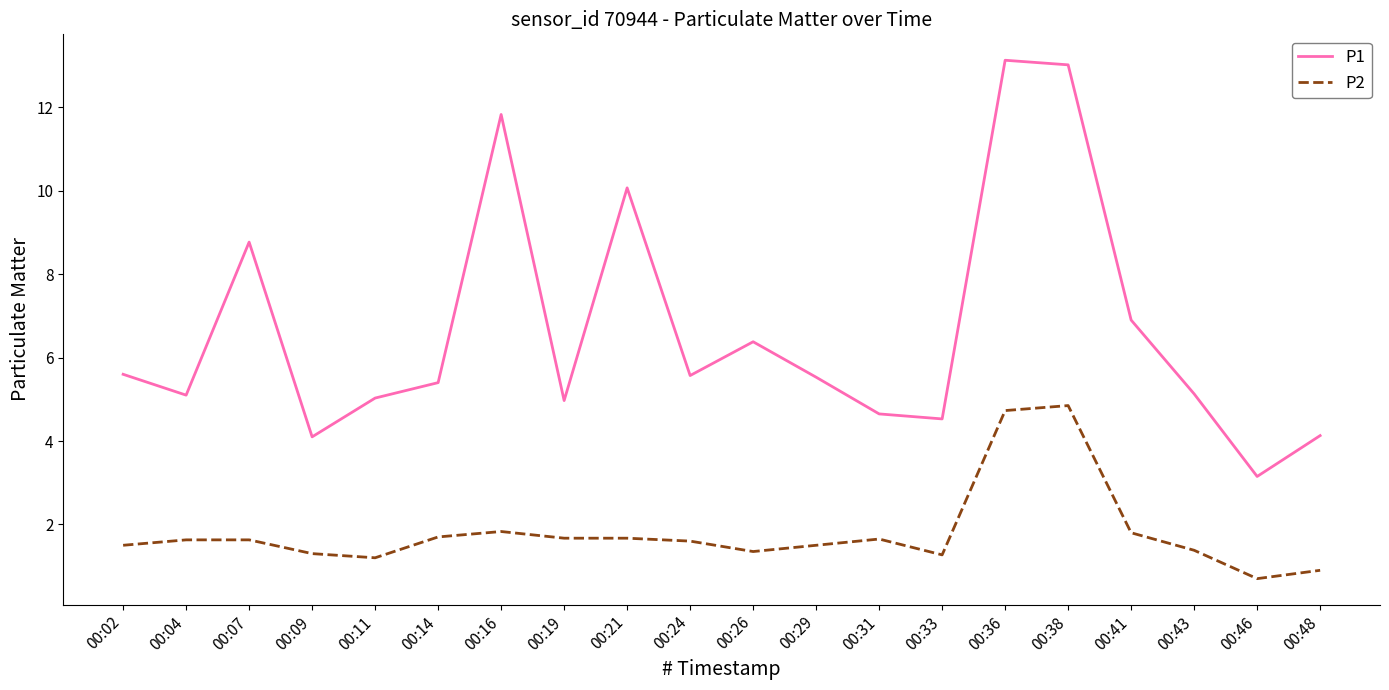

True or false: P1 and P2 intersect in this chart.

False